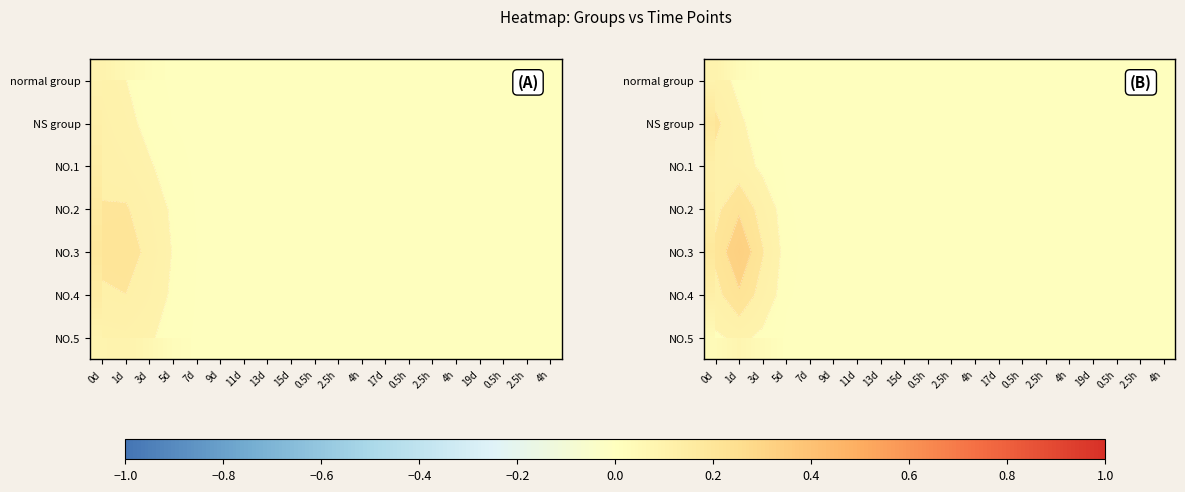

The NO.1 series shows 0.0 at 4h. True or false?

True